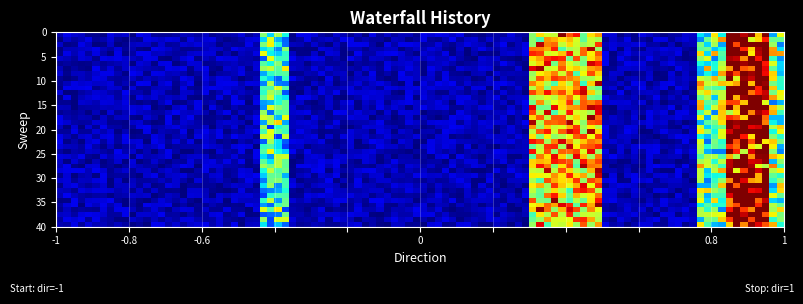

What is the smallest value displayed?

-1